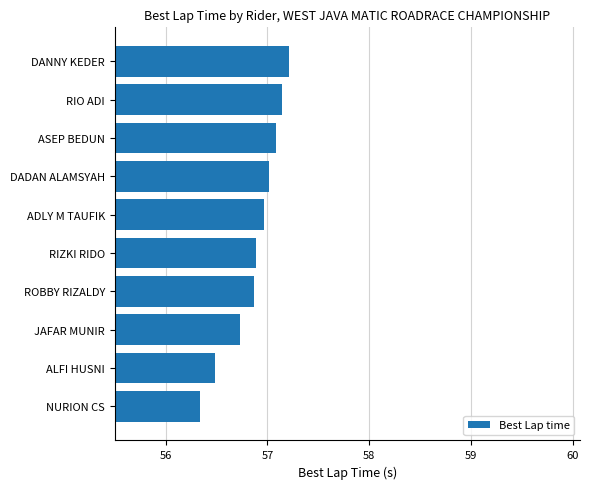

What is the maximum value shown in the chart?

57.2